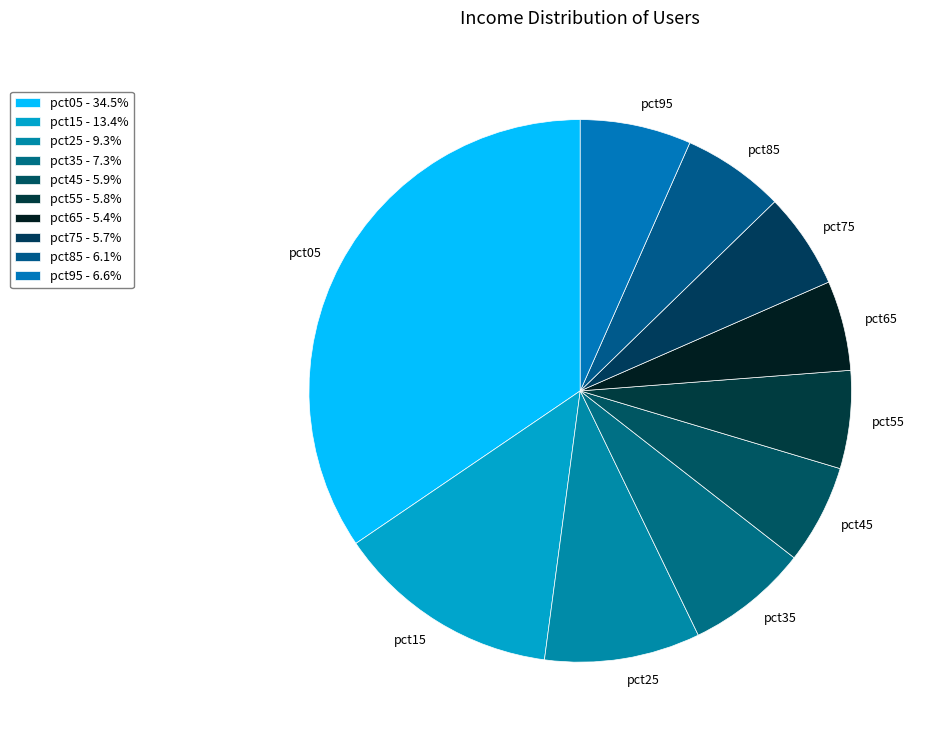

Count the number of slices in the pie.

10